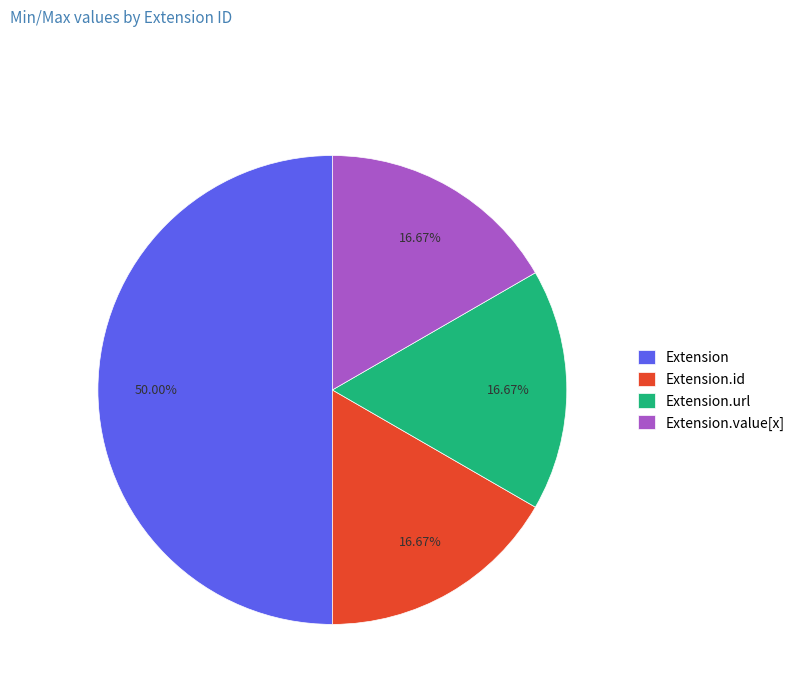

The Extension slice represents 15% of the pie. True or false?

False